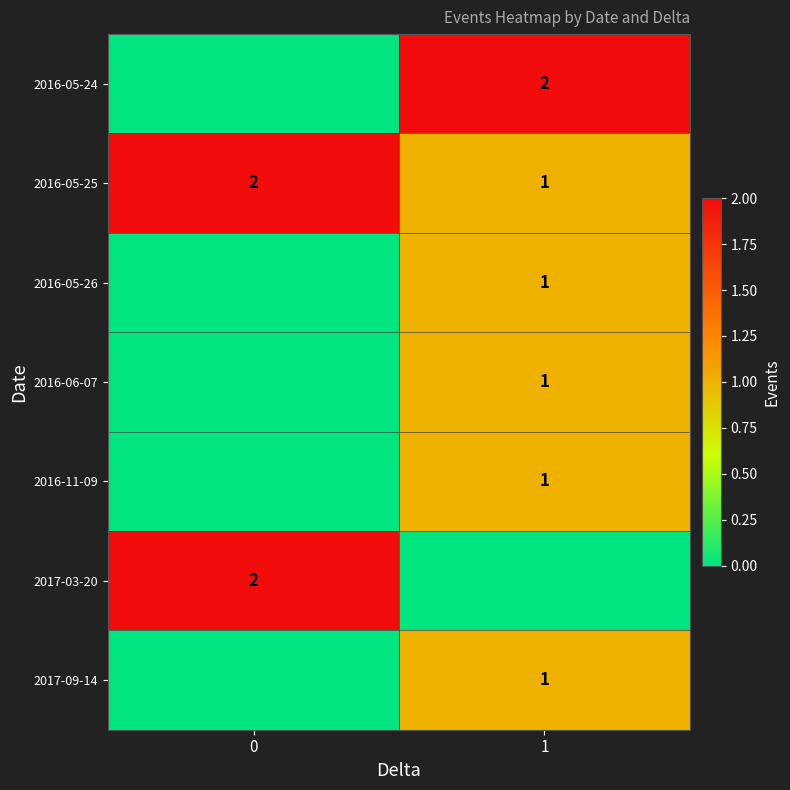

Is it true that 2016-11-09 equals 2 at 1?

False